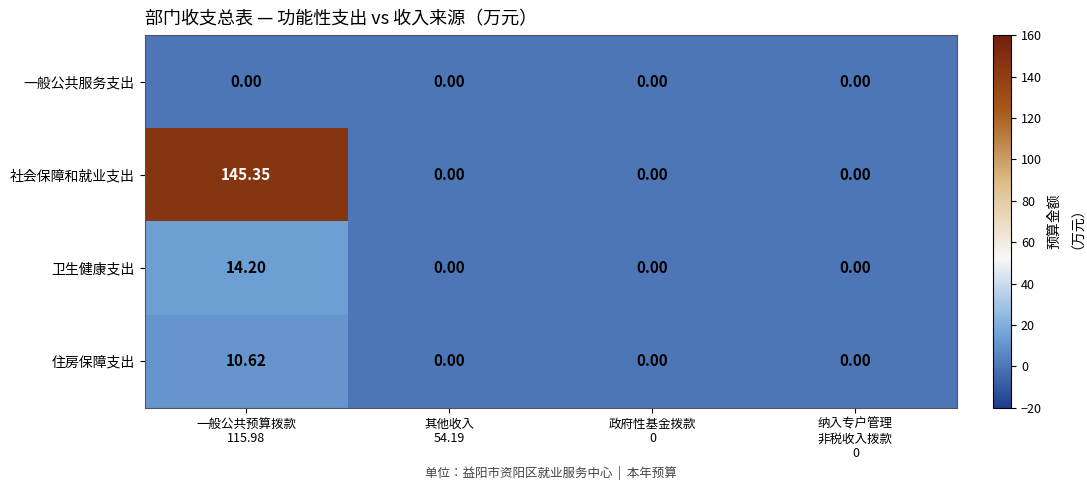

Which series has the largest total across all categories?

社会保障和就业支出